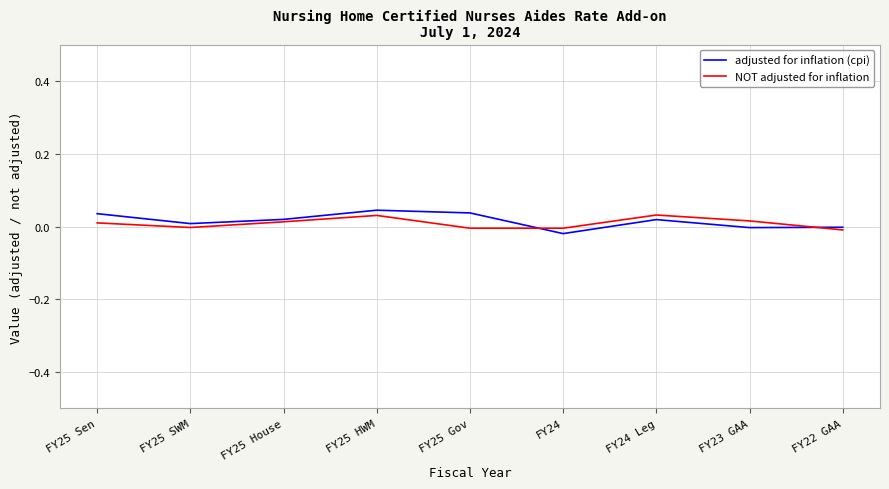

Where is adjusted for inflation (cpi) nearest to the value 0?

FY22 GAA